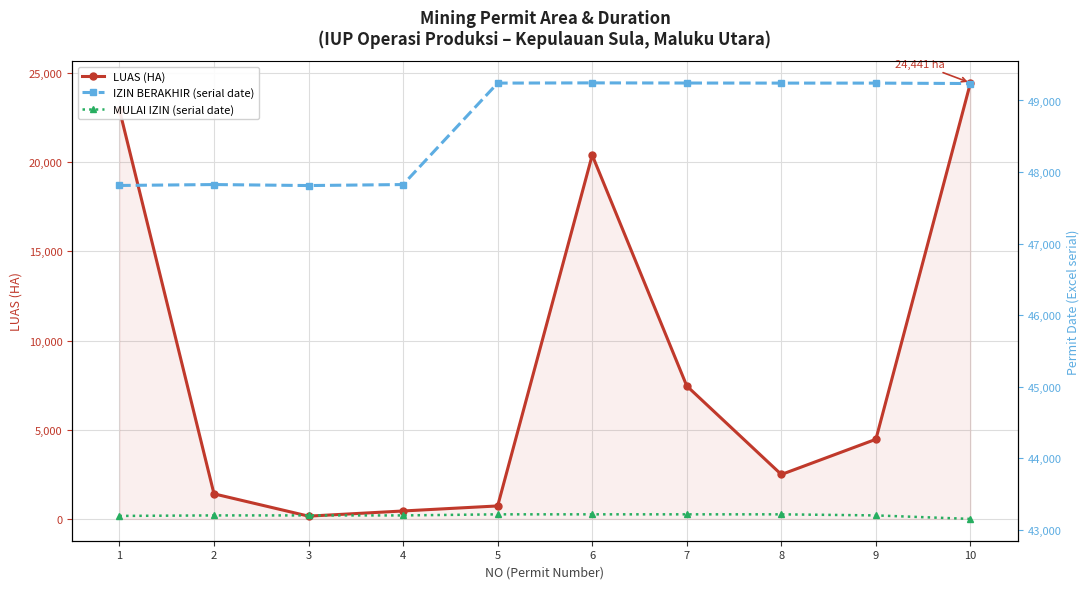

What is the difference between the maximum and second lowest values in the MULAI IZIN (serial date) series?

22.0